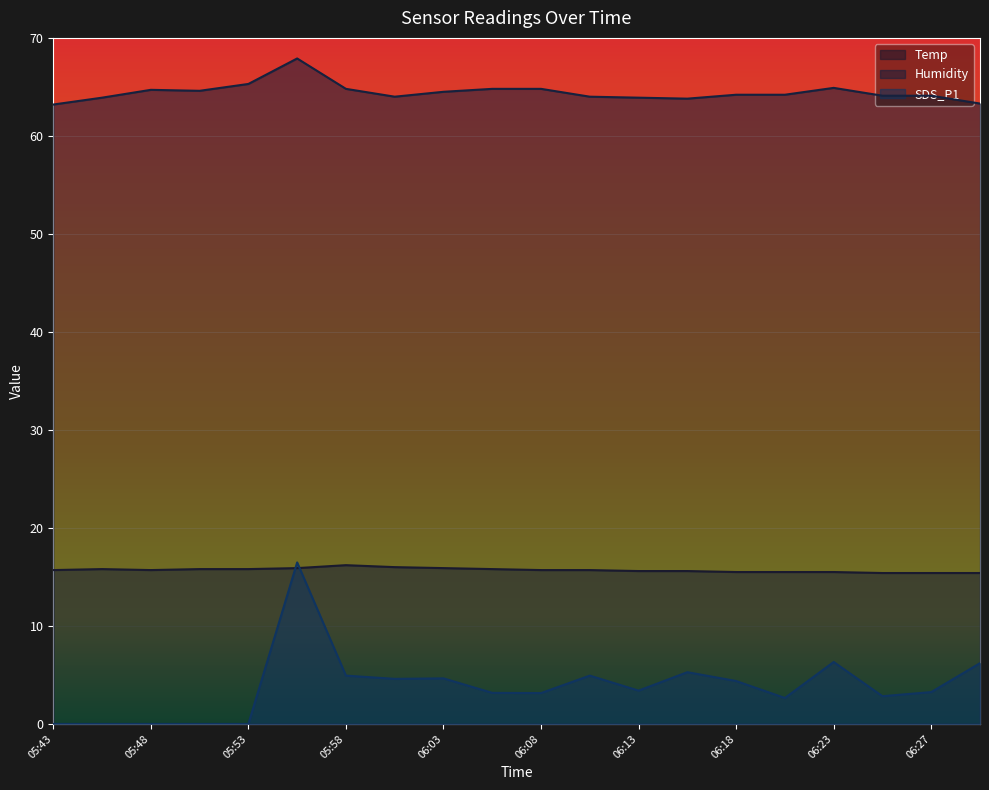

True or false: Humidity and Temp cross at least once.

False